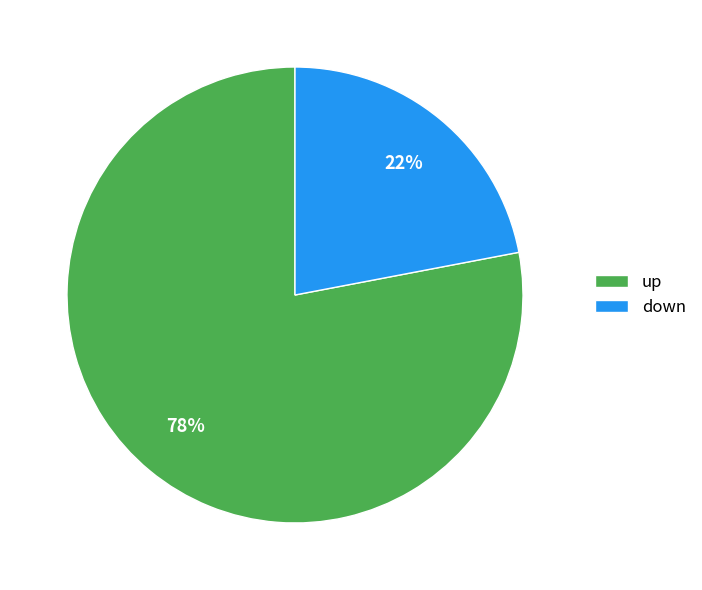

To the nearest percent, what is the difference between the up and down slice percentages?

56%